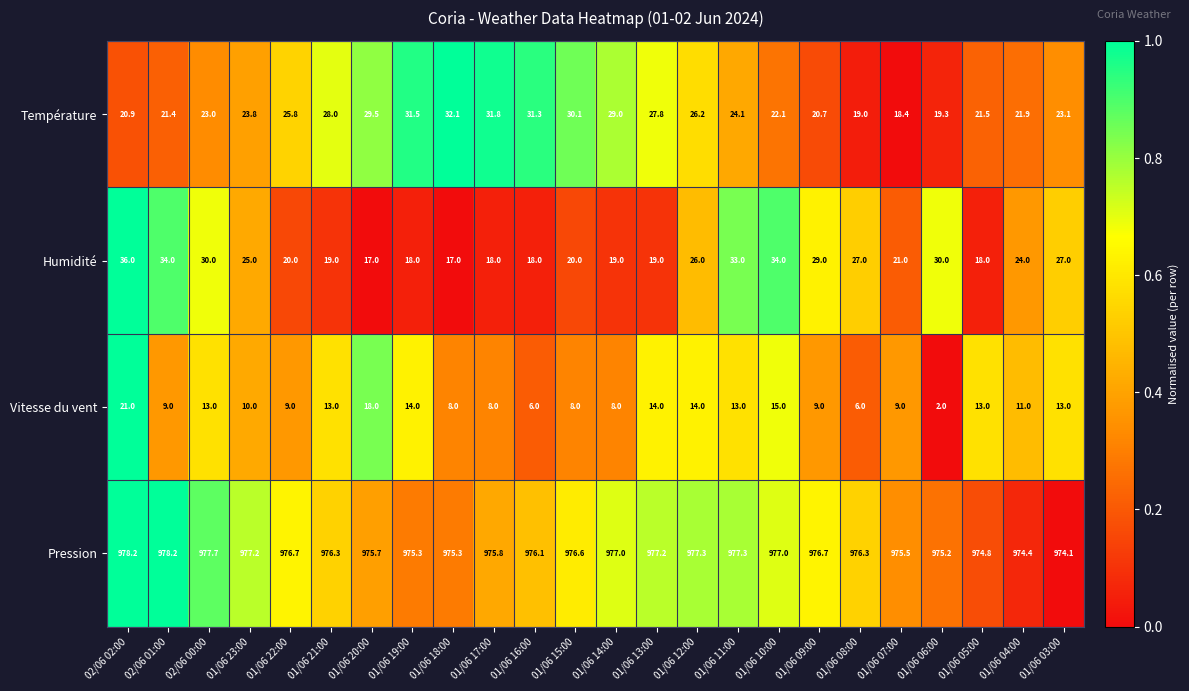

Which series has the largest total across all categories?

Pression